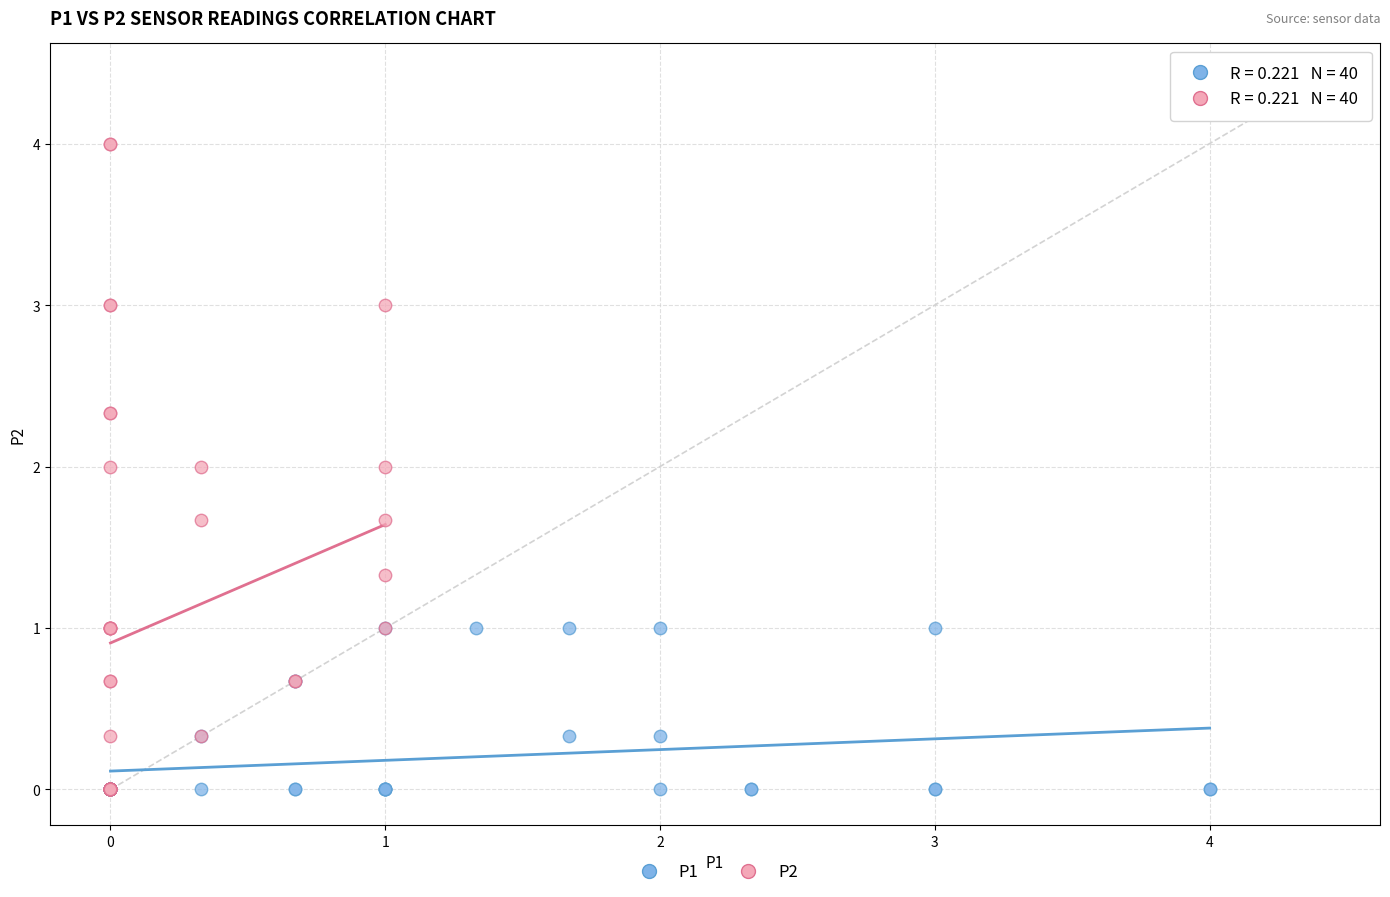

What are all the series names shown in the legend?

P1, P2